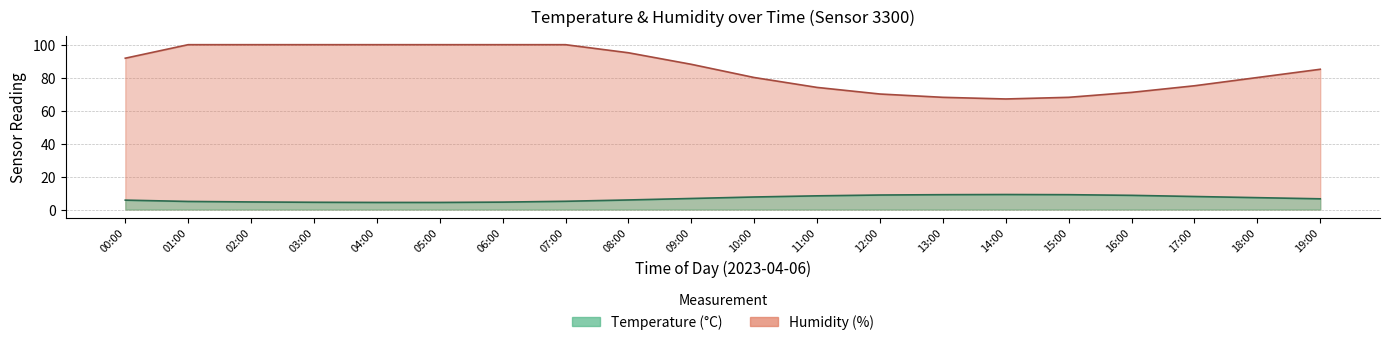

At 03:00, list the series in order from smallest to largest.

temperature, humidity